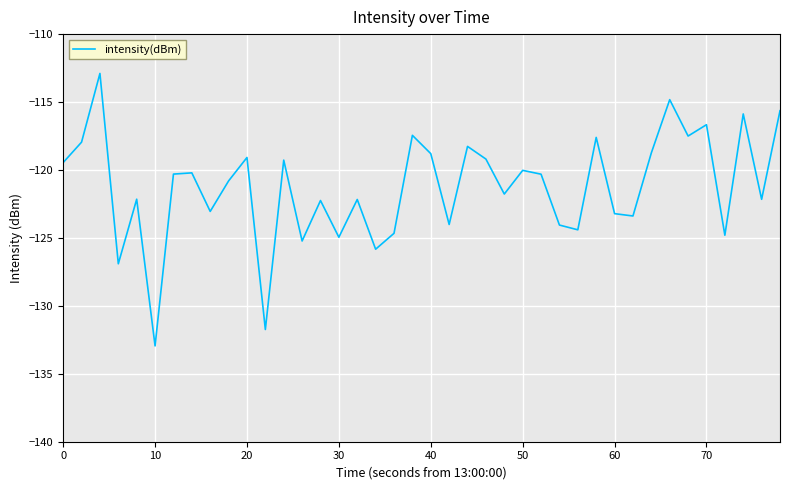

What is the greatest value displayed?

-112.9